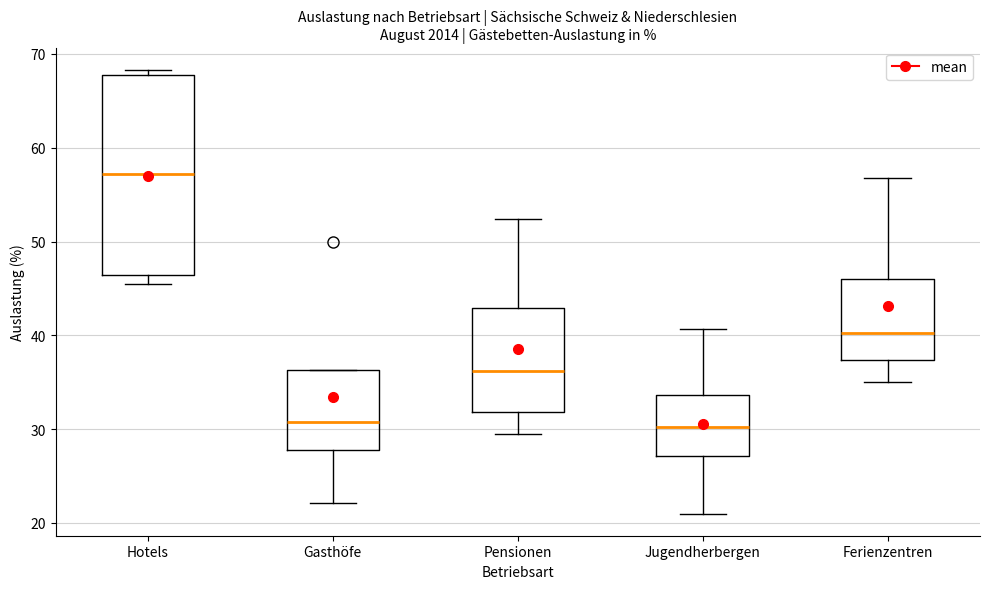

Where is the lower edge of the box for Ferienzentren on the y-axis? The values are not printed on the chart, so give them approximately, as read against the axis.

37